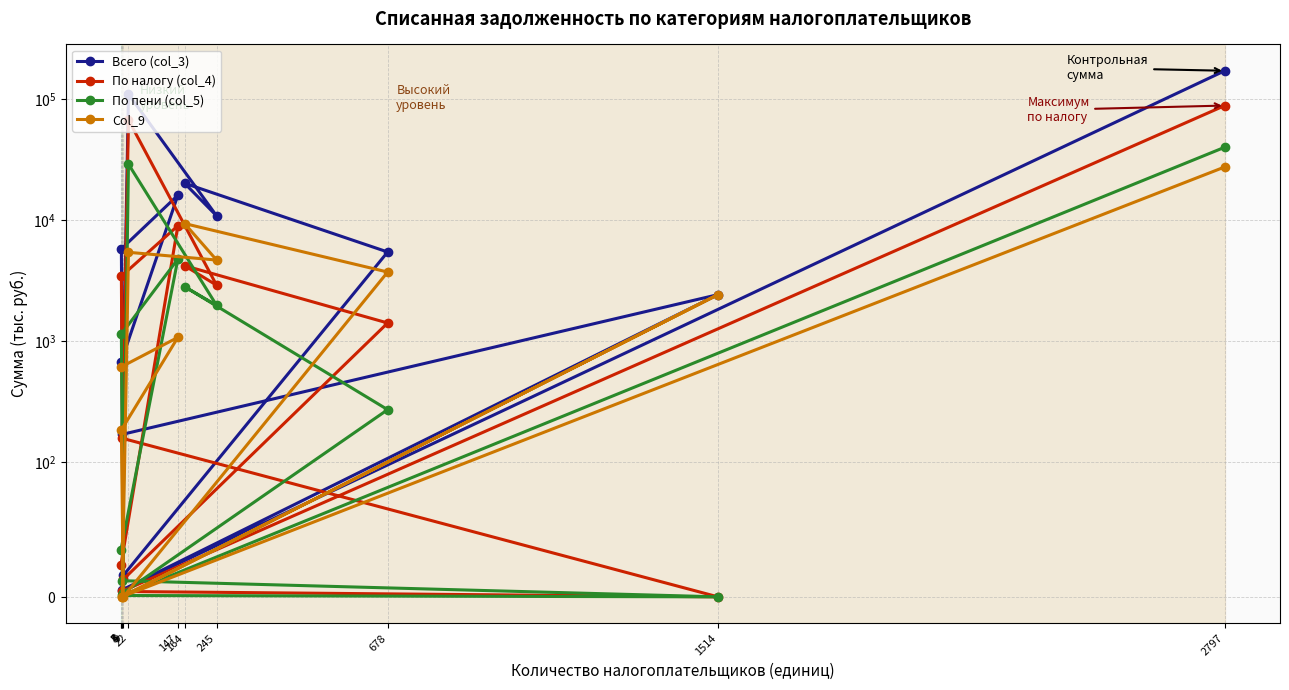

What is the difference between the Всего (col_3) values at 245 and 6?

10678